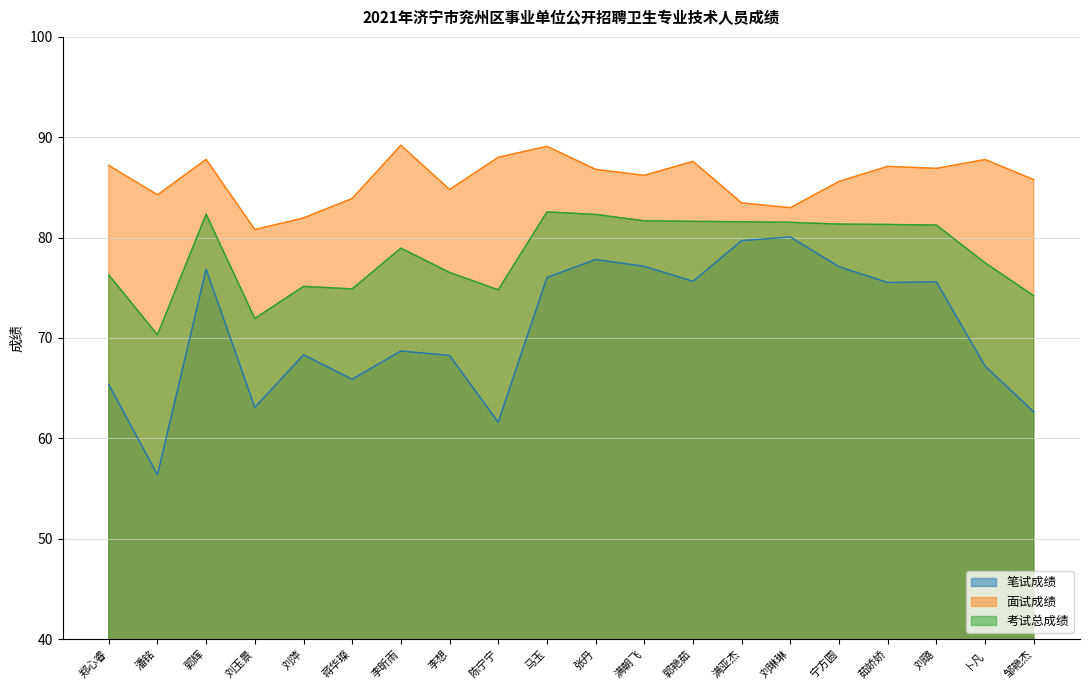

How many lines are shown in the chart?

3